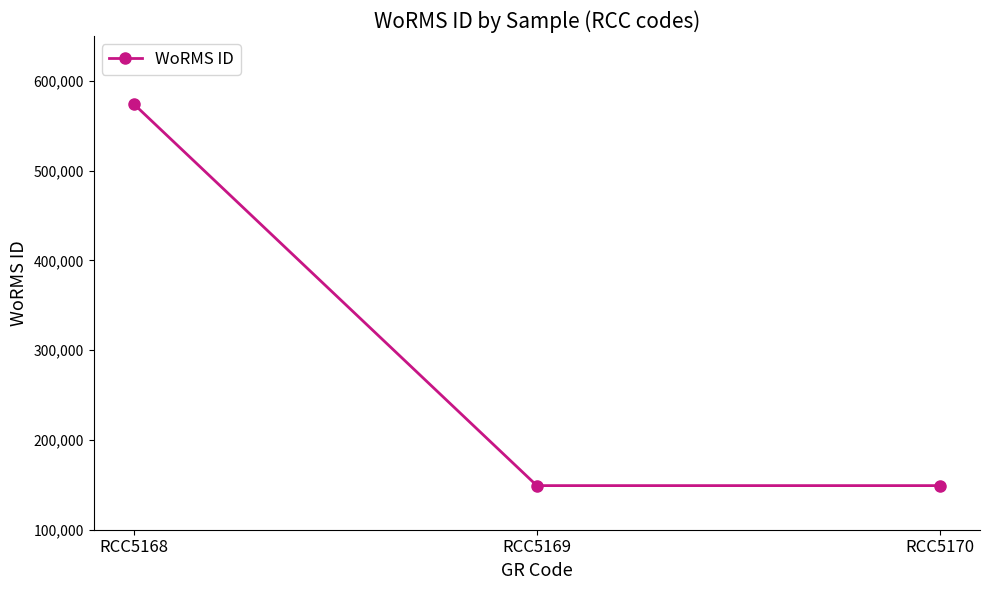

What is the sum of all values?

872348